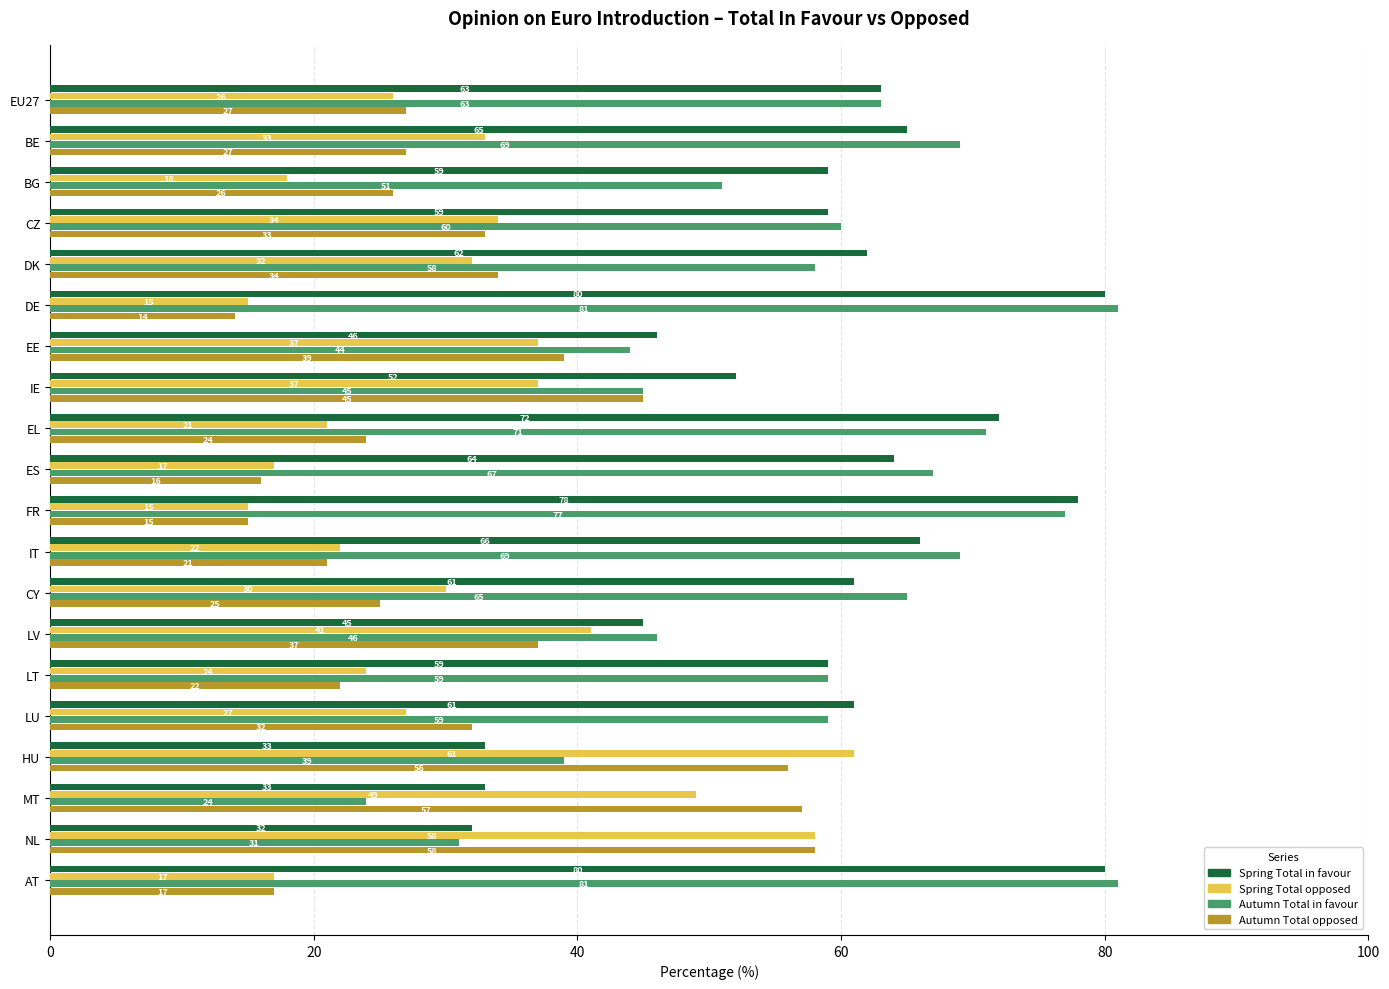

The value of Spring Total opposed at ES is 24. True or false?

False